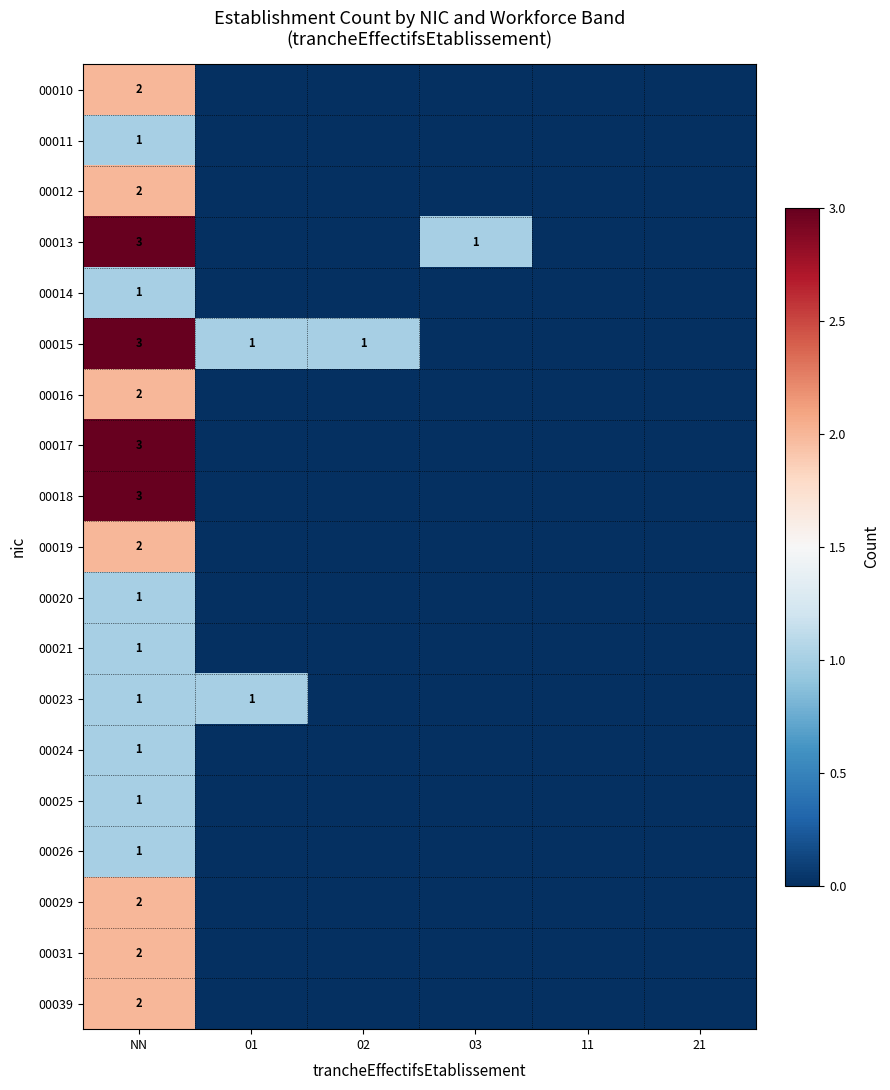

How many distinct data groups are displayed?

19